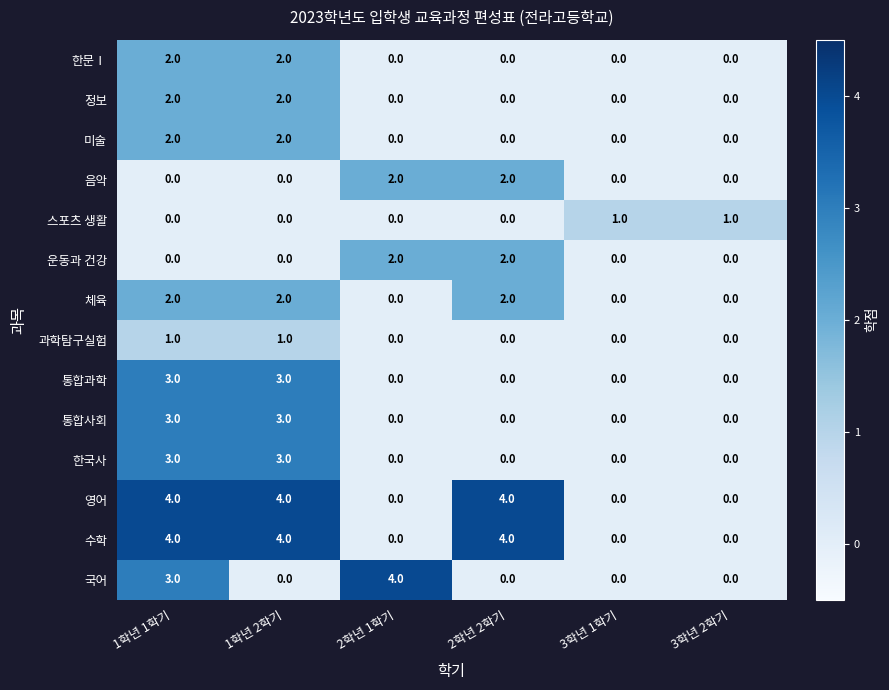

What is the highest value of the 영어 series?

4